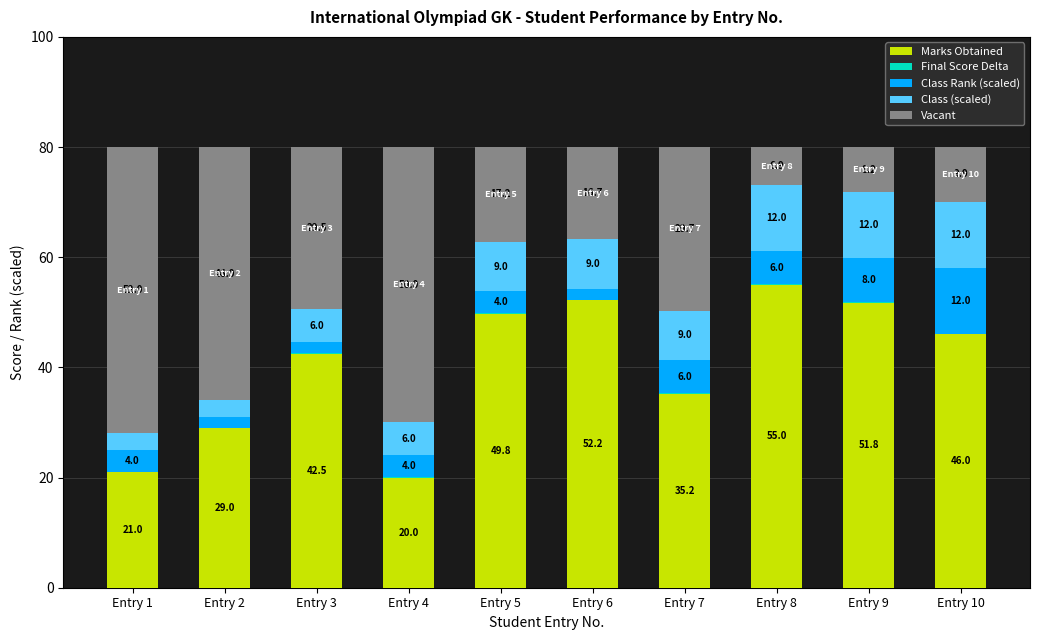

Where is Marks Obtained nearest to the value 37?

Entry 7